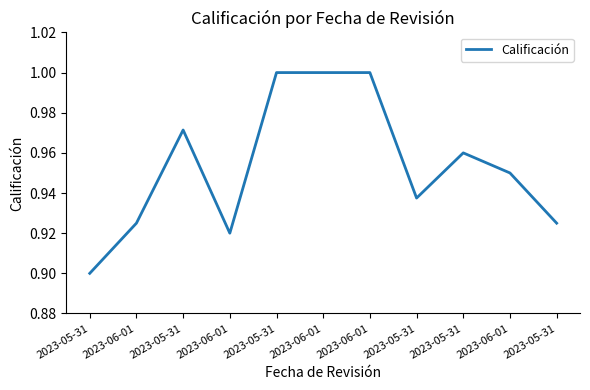

Is this an area chart (filled region under the line)?

No